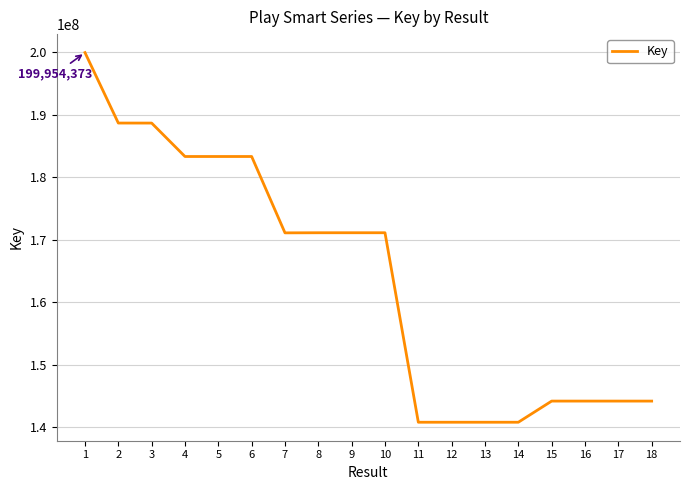

What value does the data have at 1?

199954373